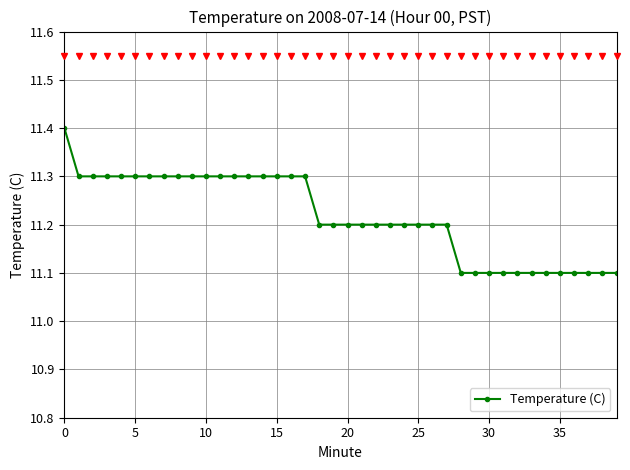

What is the smallest value displayed?

11.1